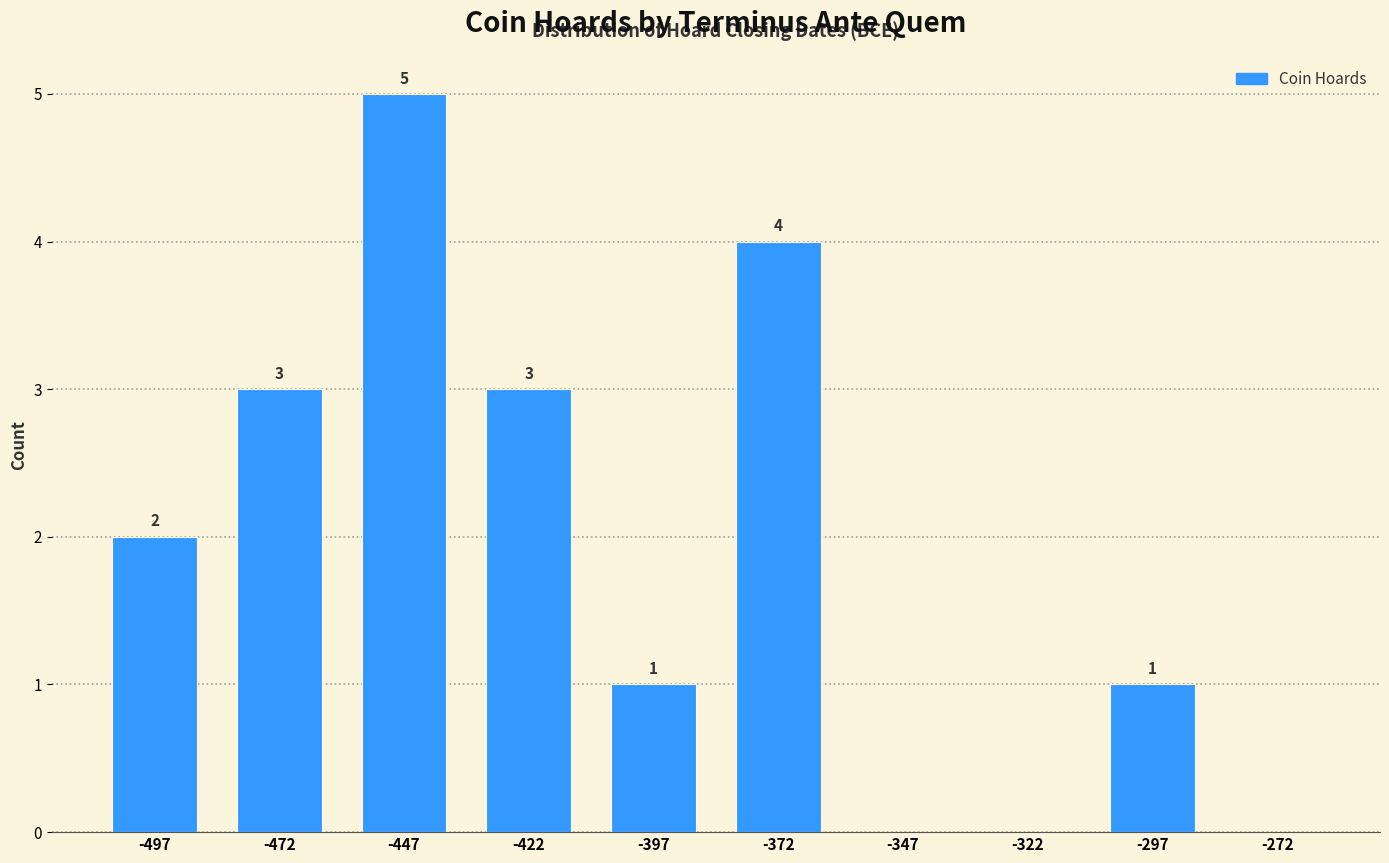

Over which range of the x-axis is the bar tallest?

-460 to -435